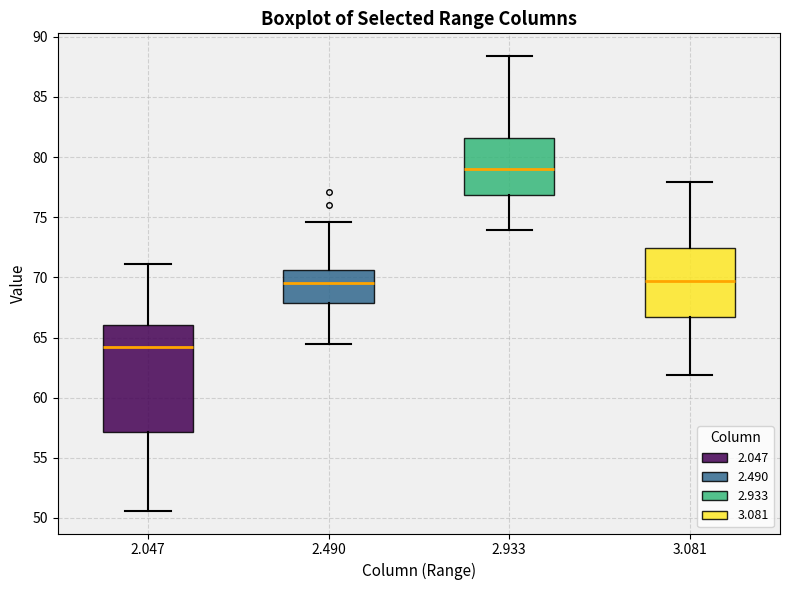

Reading left to right, read every box against the y-axis: the position of its median line, the range the box covers, and the ends of its whiskers. The values are not printed on the chart, so give them approximately, as read against the axis.

2.047: median 64.5, box 57.0 to 66.0, whiskers 50.5 to 71.0
2.490: median 69.5, box 68.0 to 70.5, whiskers 64.5 to 74.5
2.933: median 79.0, box 77.0 to 81.5, whiskers 74.0 to 88.5
3.081: median 69.5, box 66.5 to 72.5, whiskers 62.0 to 78.0